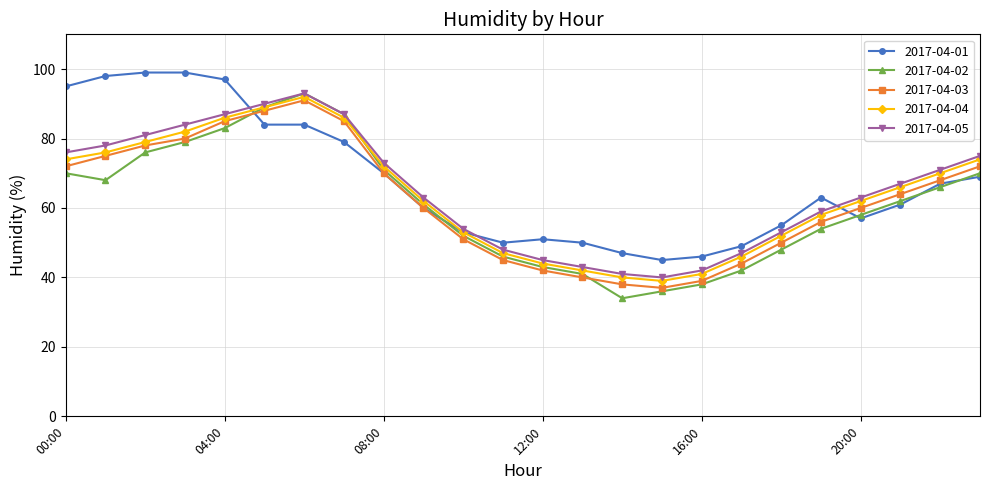

Reading right to left, list all the values displayed in this chart.

2017-04-01: 69	67	61	57	63	55	49	46	45	47	50	51	50	53	60	70	79	84	84	97	99	99	98	95
2017-04-02: 70	66	62	58	54	48	42	38	36	34	41	43	46	52	61	71	87	93	89	83	79	76	68	70
2017-04-03: 72	68	64	60	56	50	44	39	37	38	40	42	45	51	60	70	85	91	88	85	80	78	75	72
2017-04-04: 74	70	66	62	58	52	46	41	39	40	42	44	47	53	62	72	86	92	89	86	82	79	76	74
2017-04-05: 75	71	67	63	59	53	47	42	40	41	43	45	48	54	63	73	87	93	90	87	84	81	78	76